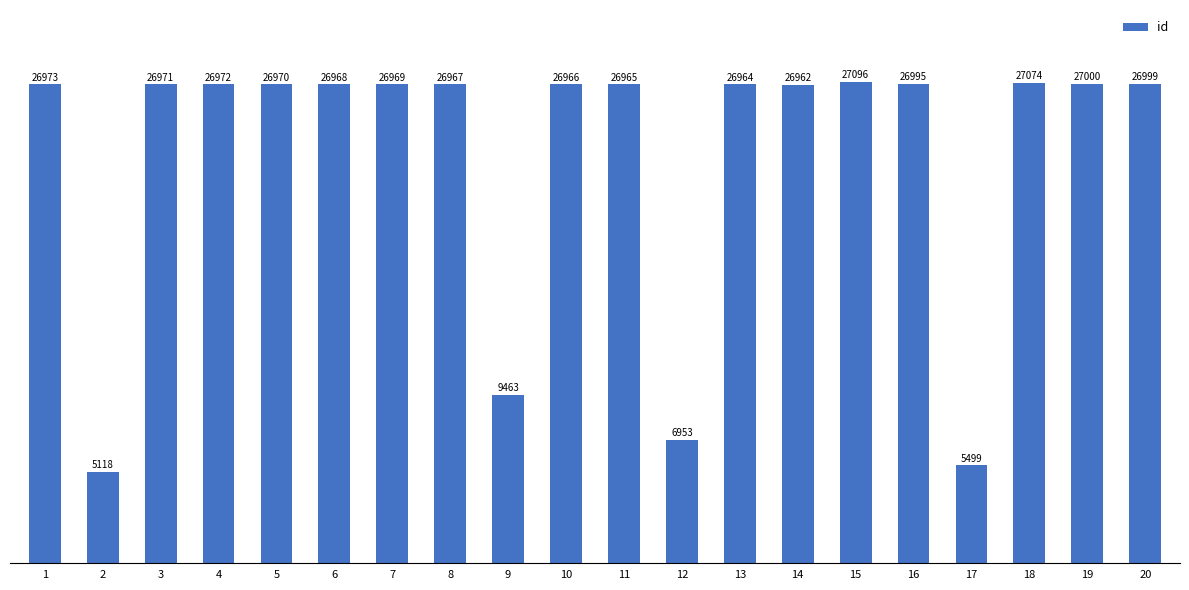

Count the number of categories in the chart.

20